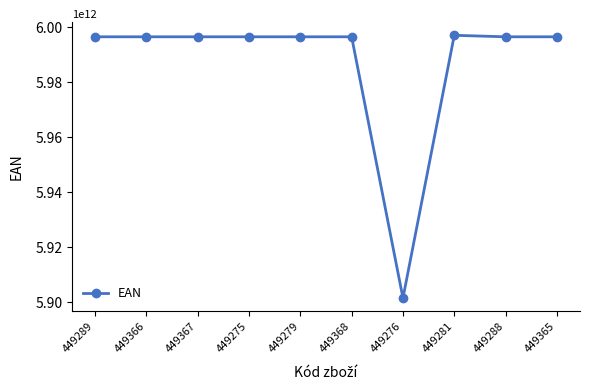

Is this an area chart (filled region under the line)?

No